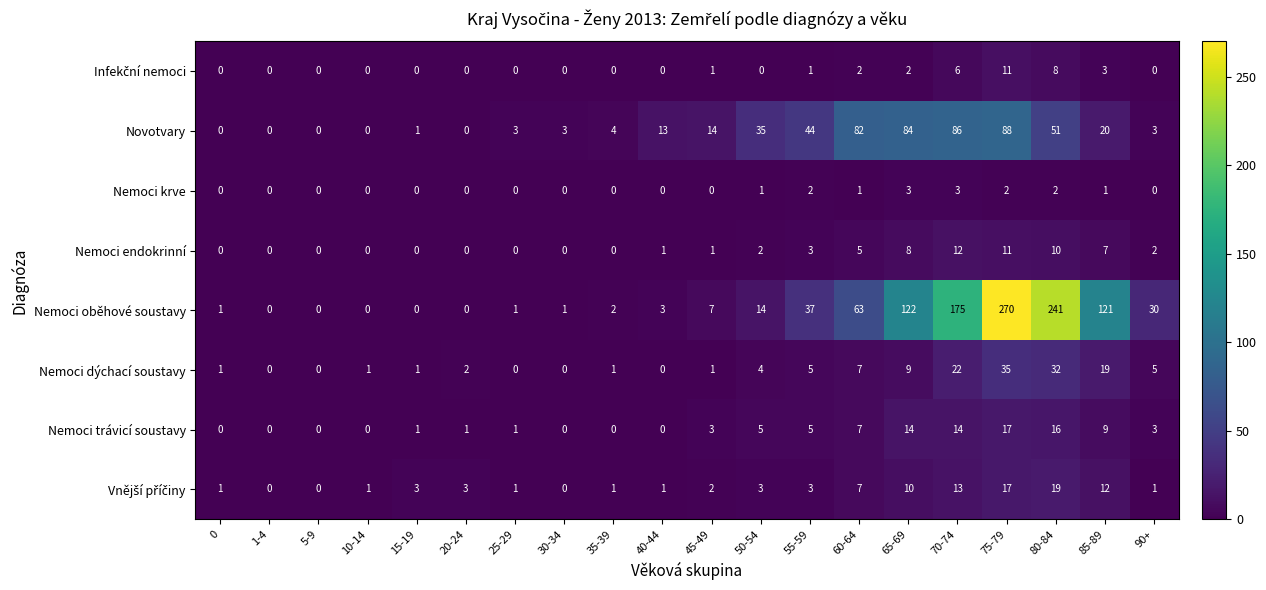

What is the spread (max minus min) of values at 55-59?

43